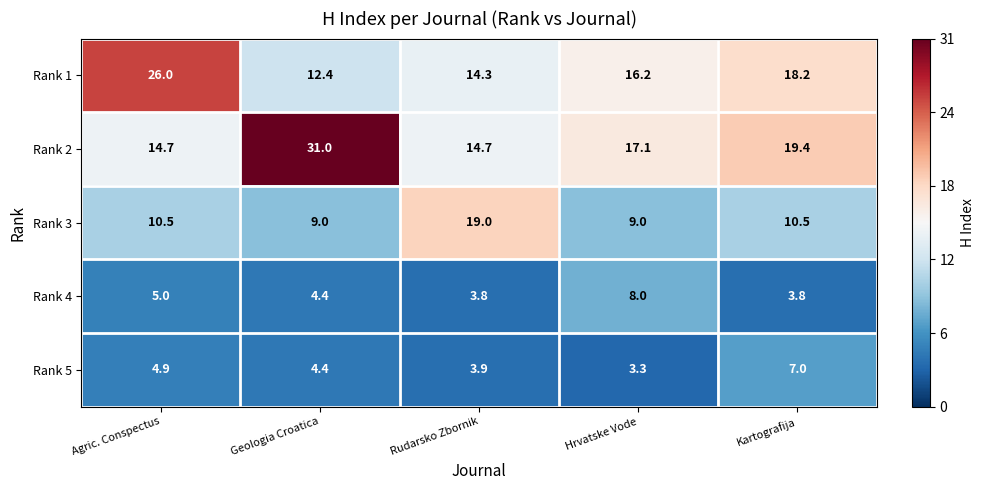

Which series has the largest total across all categories?

Rank 2